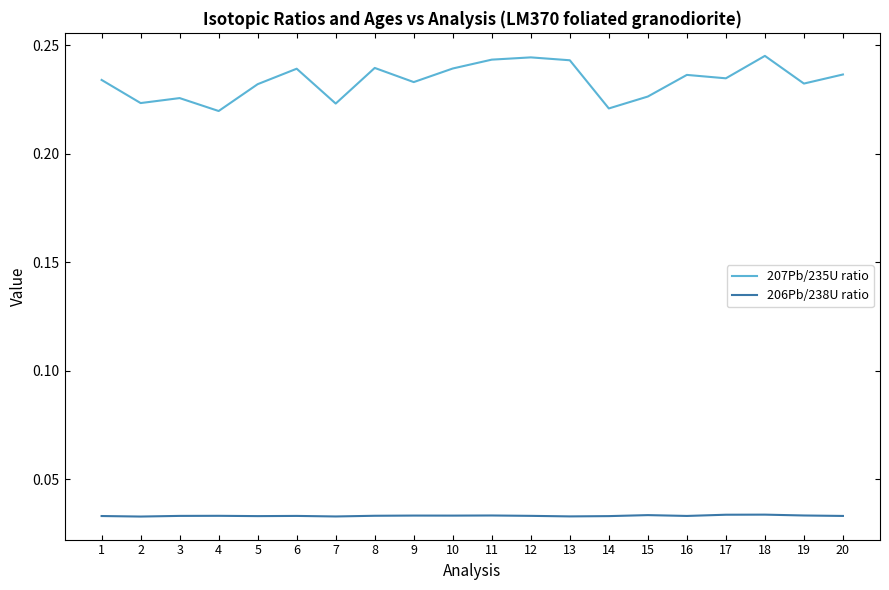

Rank the series by their average value, from highest to lowest.

207Pb/235U ratio, 206Pb/238U ratio